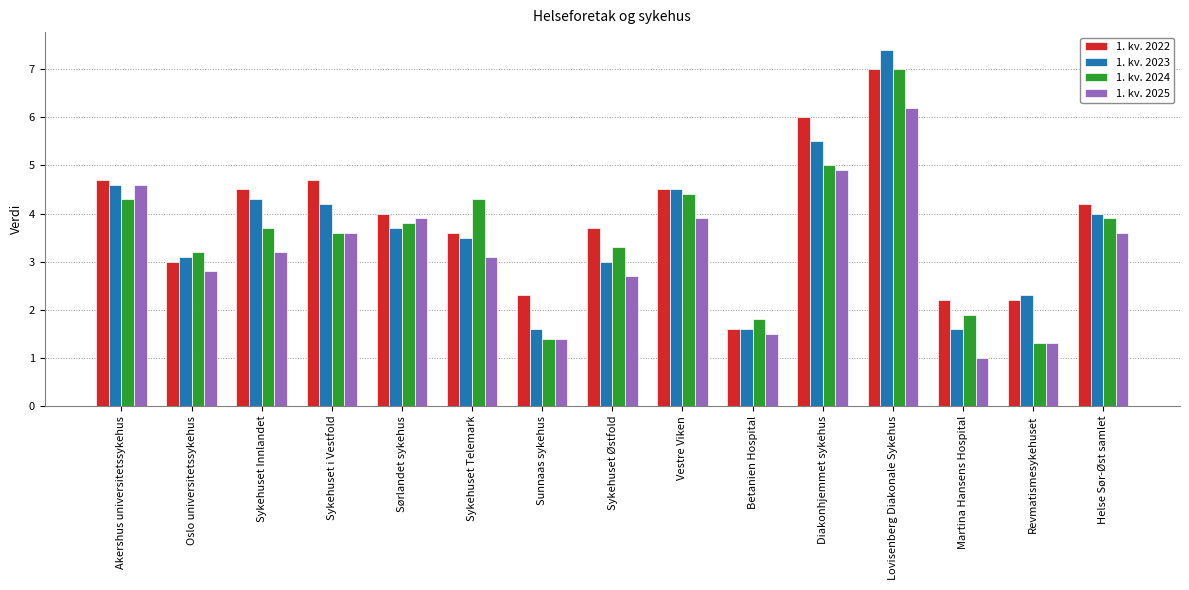

At which category is the sum across all series the highest?

Lovisenberg Diakonale Sykehus